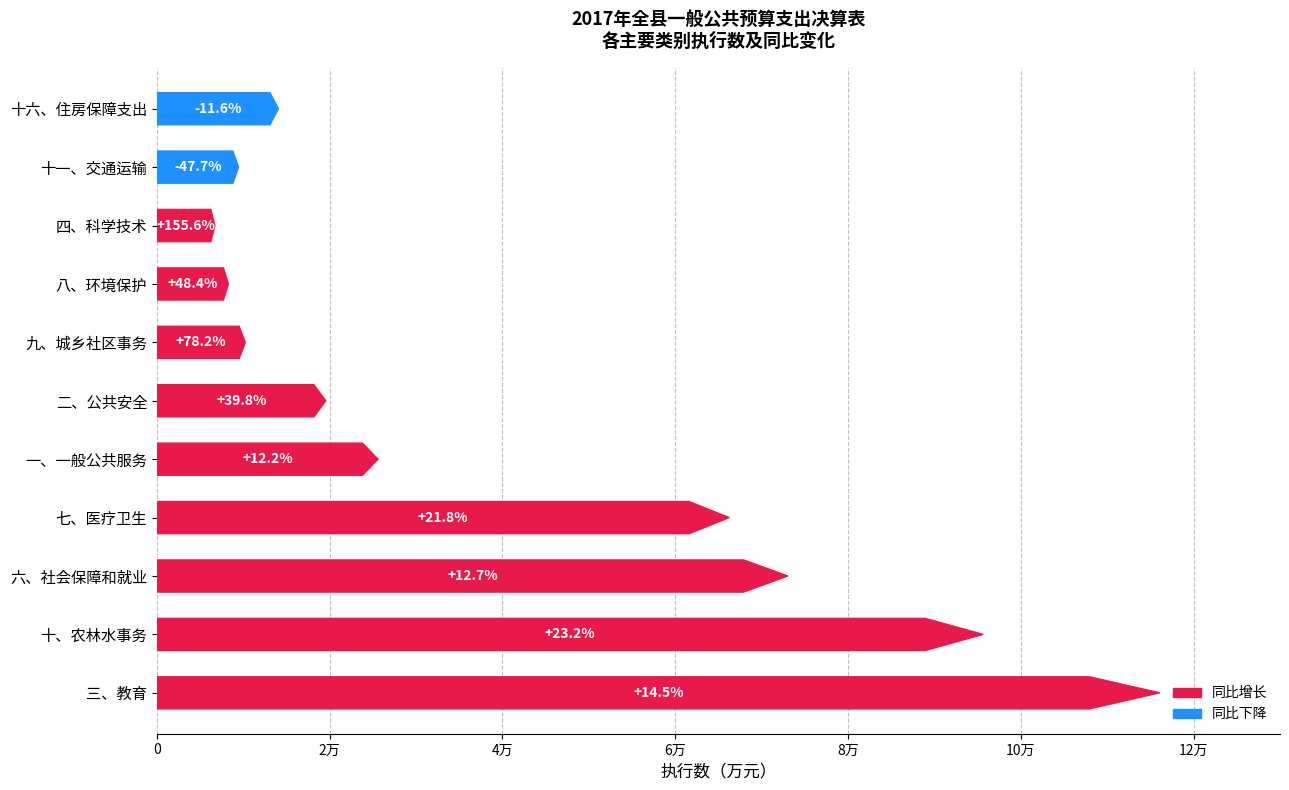

What is the change in value from 九、城乡社区事务 to 十一、交通运输?

-782